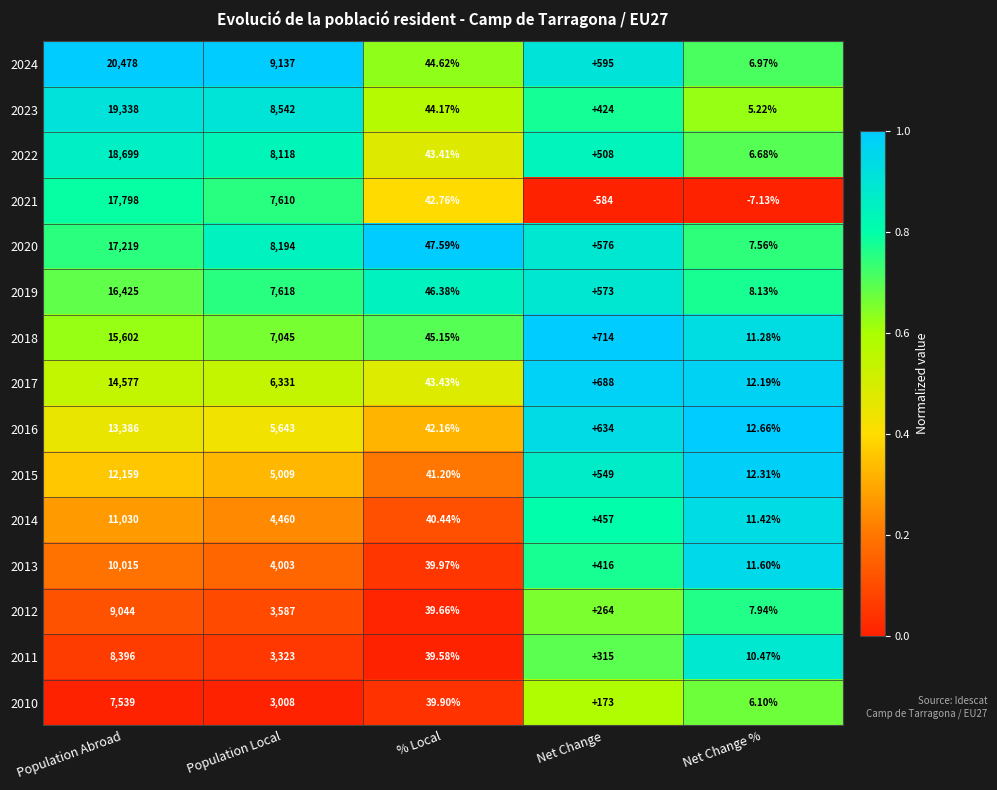

List the series in order of their peak value, lowest first.

2010, 2011, 2012, 2013, 2014, 2015, 2016, 2017, 2018, 2019, 2020, 2021, 2022, 2023, 2024